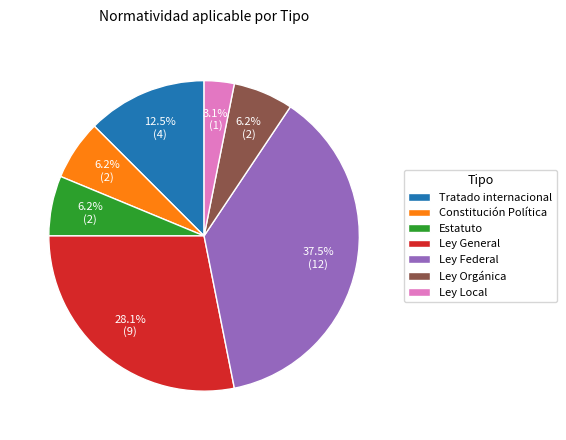

Combined, do Ley Local and Ley Orgánica account for over 50%?

No